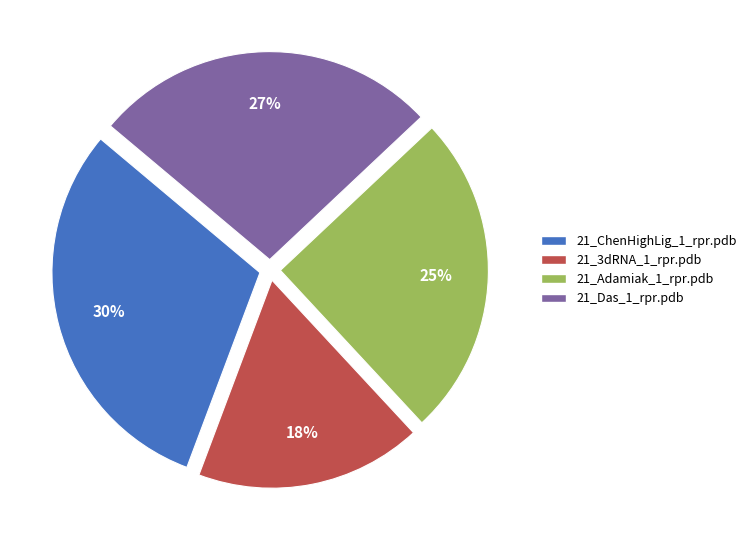

To the nearest percent, what is the average slice percentage?

25%